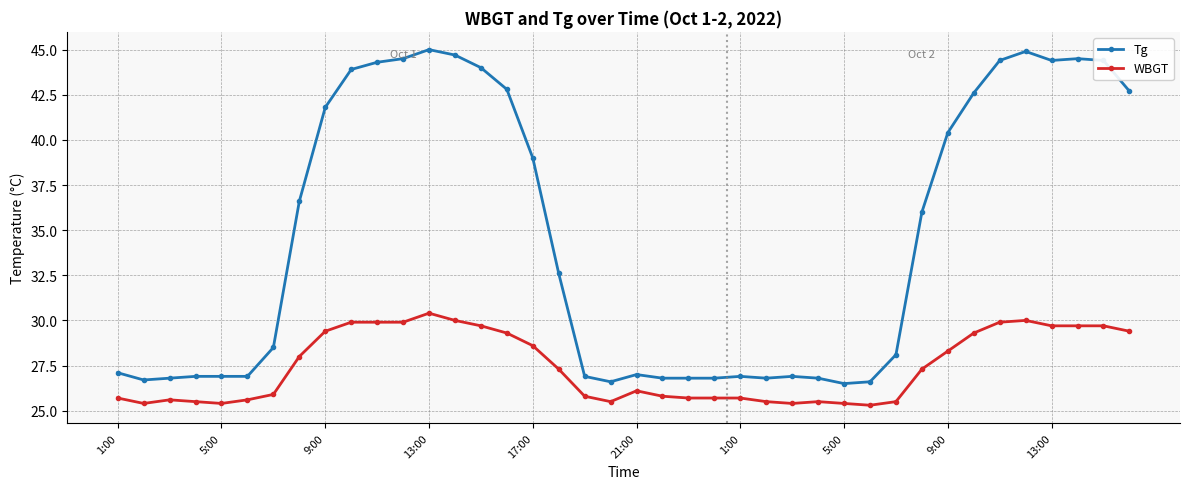

Which series has the widest spread of values?

Tg